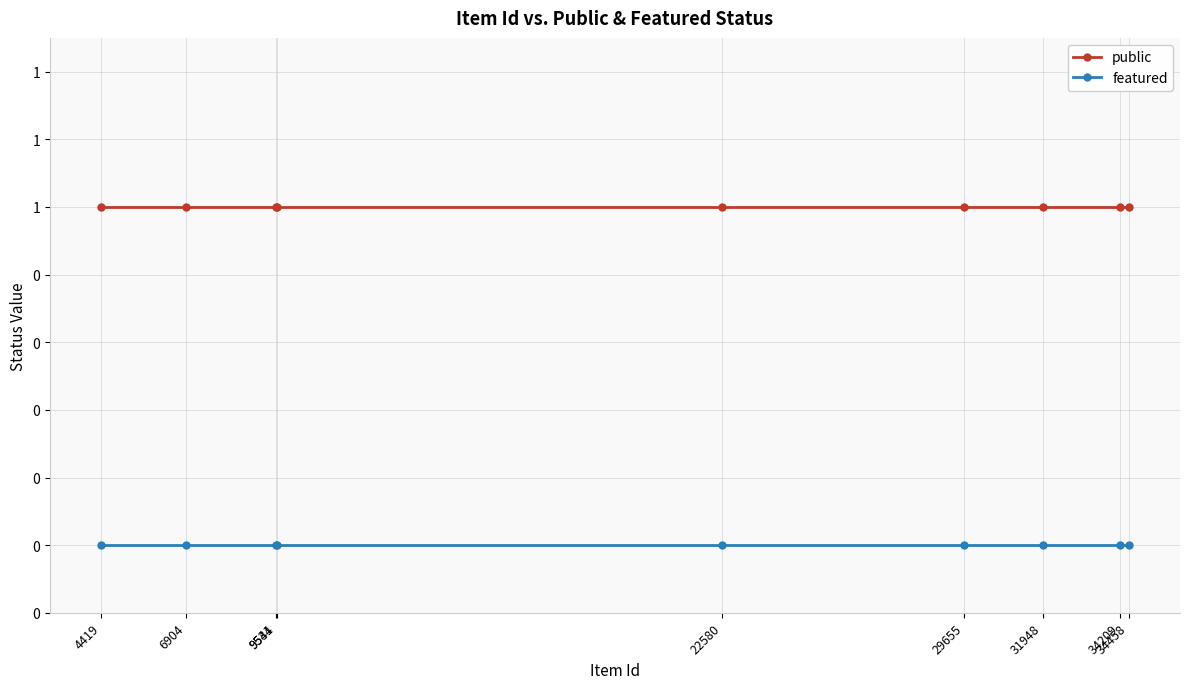

What is the total value across all series at 31948?

1